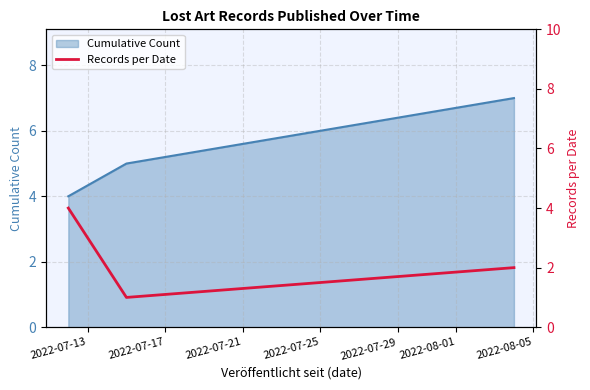

What is the lowest value of the Cumulative Count series?

4